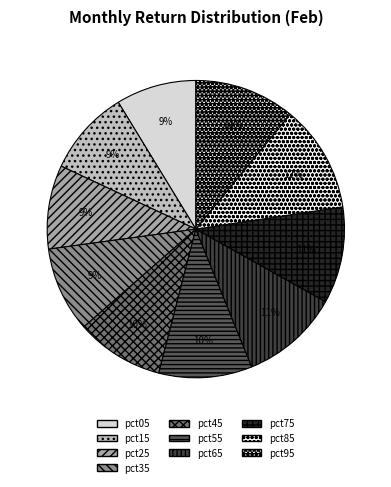

Rank the categories by value from highest to lowest.

pct85, pct95, pct65, pct75, pct55, pct45, pct15, pct35, pct25, pct05